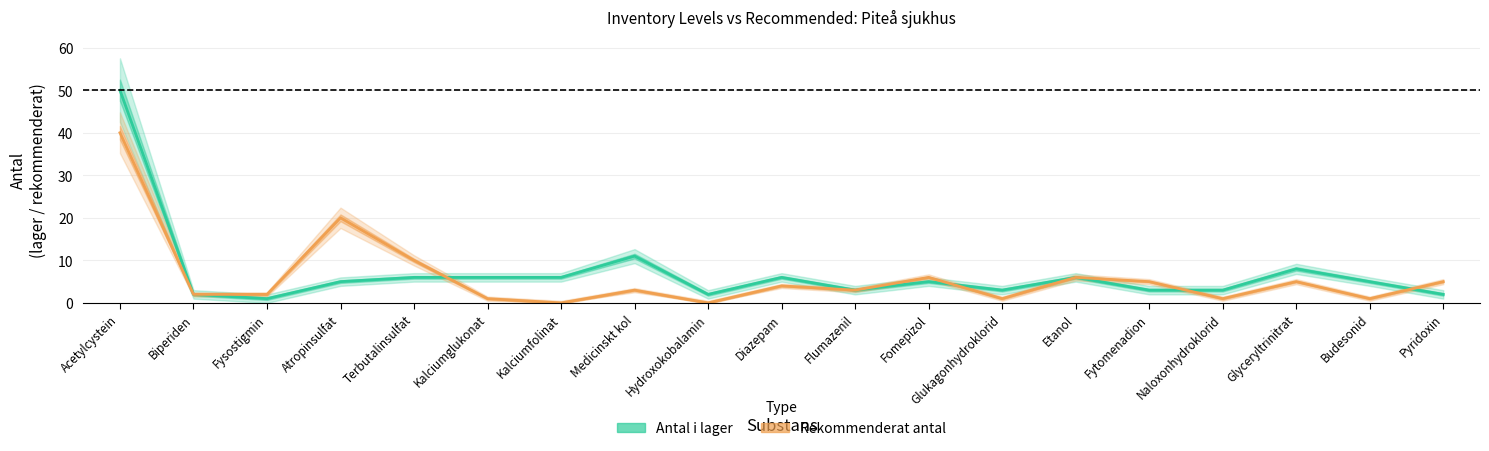

What is the label of the 8th point from the left?

Medicinskt kol